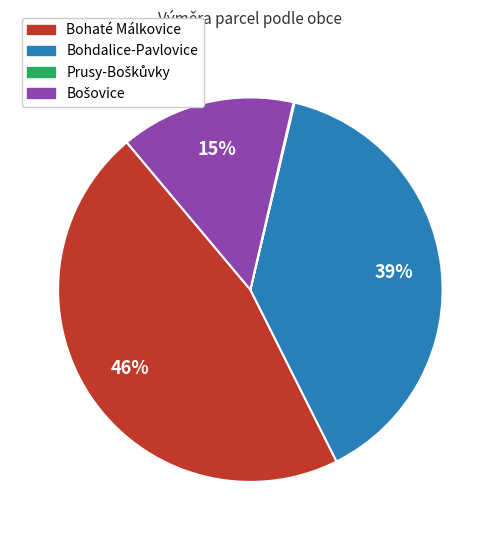

To the nearest percent, what is the difference between the largest and smallest slice percentages?

46%